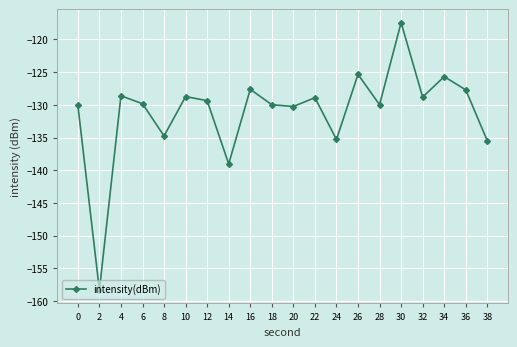

What is the difference between the values at 16 and 26?

2.3